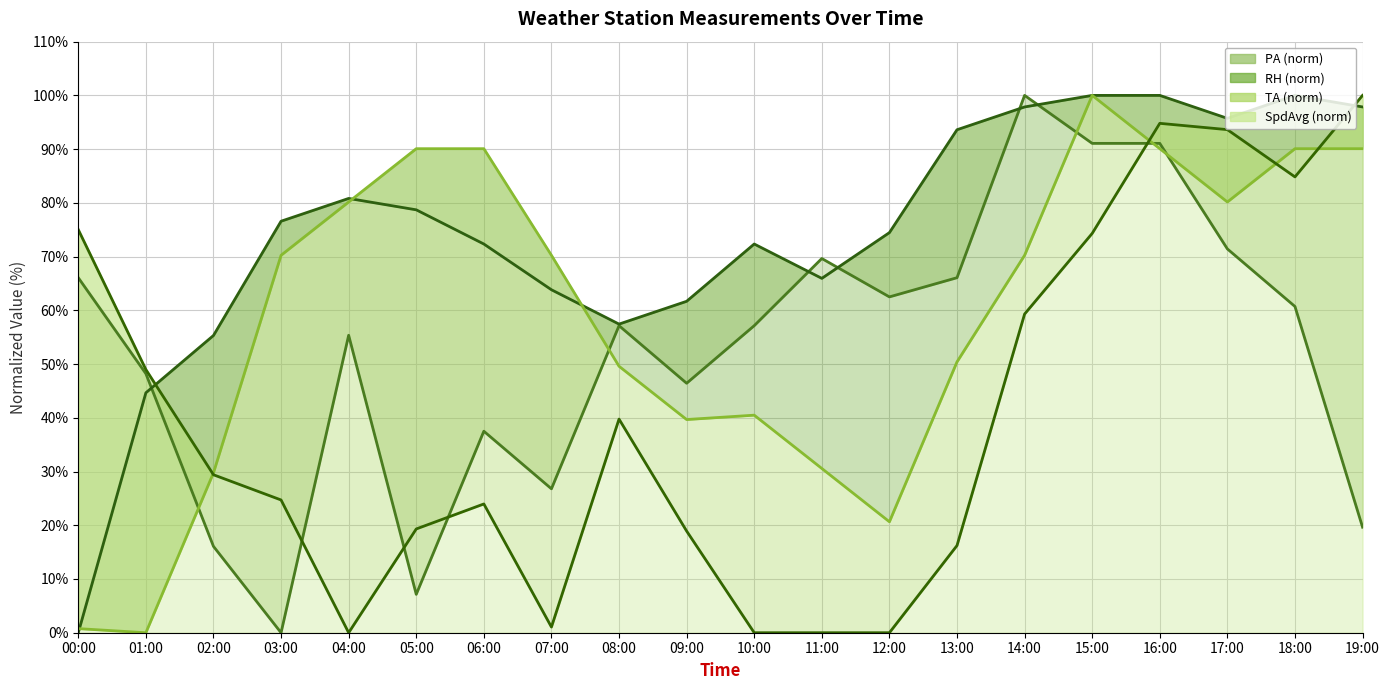

What is the spread (max minus min) of values at 08:00?

17.7